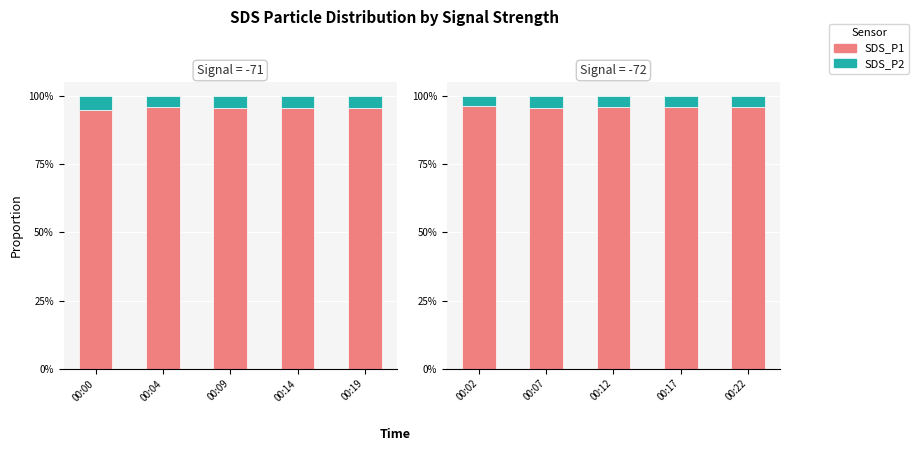

At how many categories does at least one series exceed 0?

5